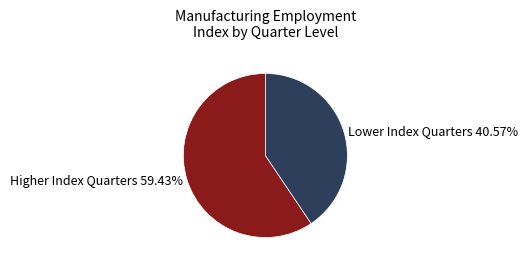

How many segments does this pie chart have?

2